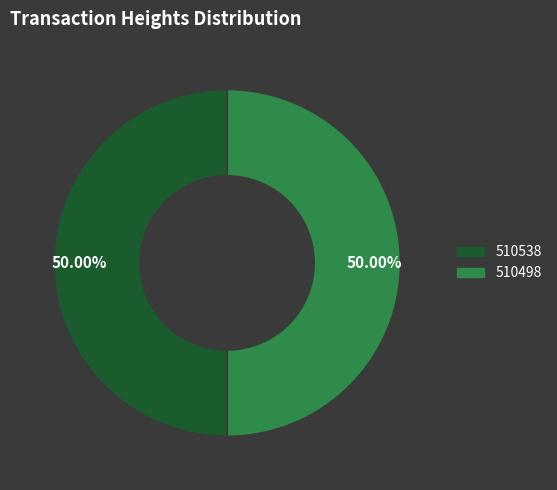

Combined, do 510498 and 510538 account for over 50%?

Yes